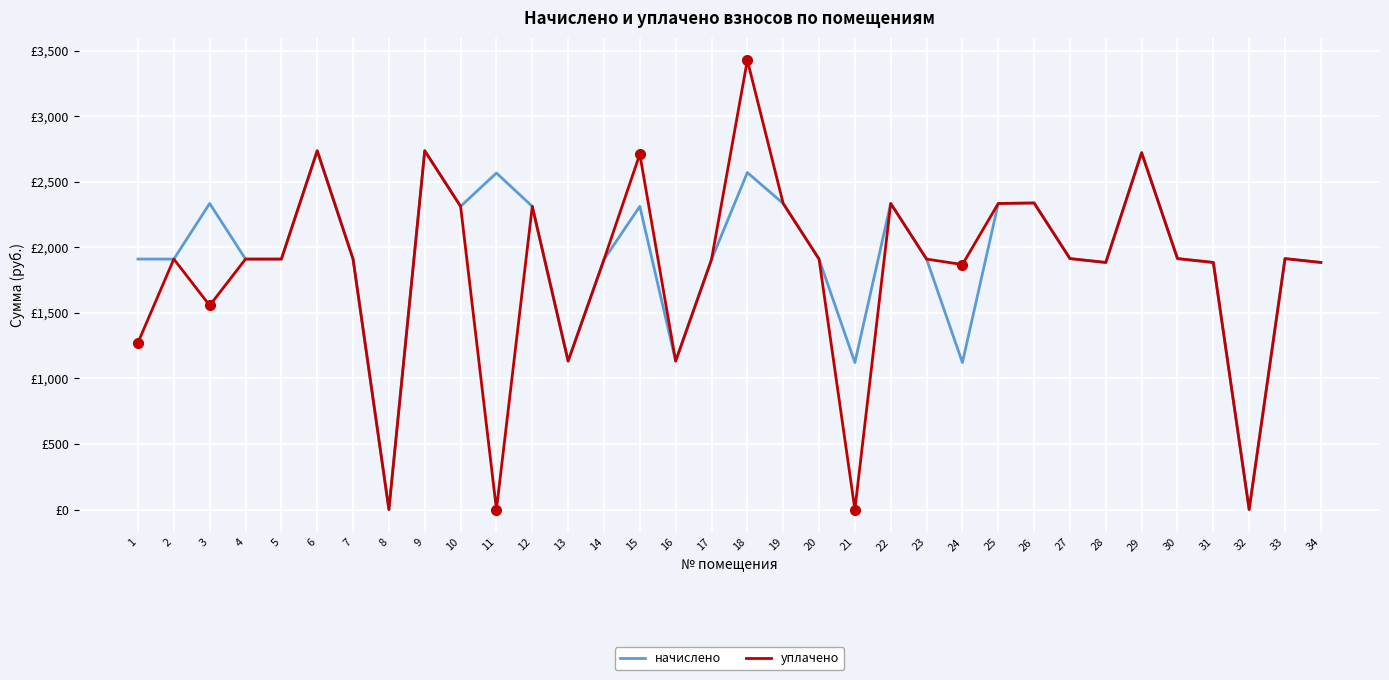

At 33, list the series in order from largest to smallest.

начислено, уплачено